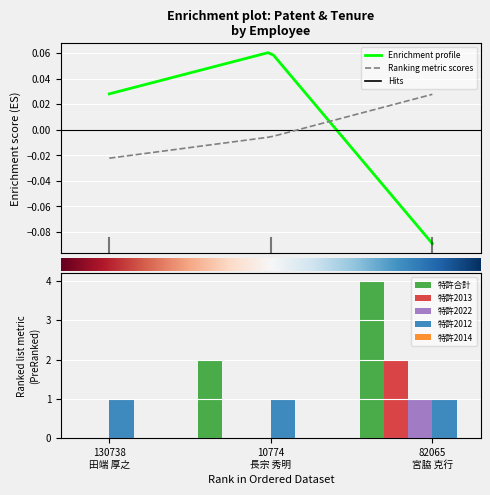

Rank the categories by 特許2013 value from highest to lowest.

82065
宮脇 克行, 130738
田端 厚之, 10774
長宗 秀明